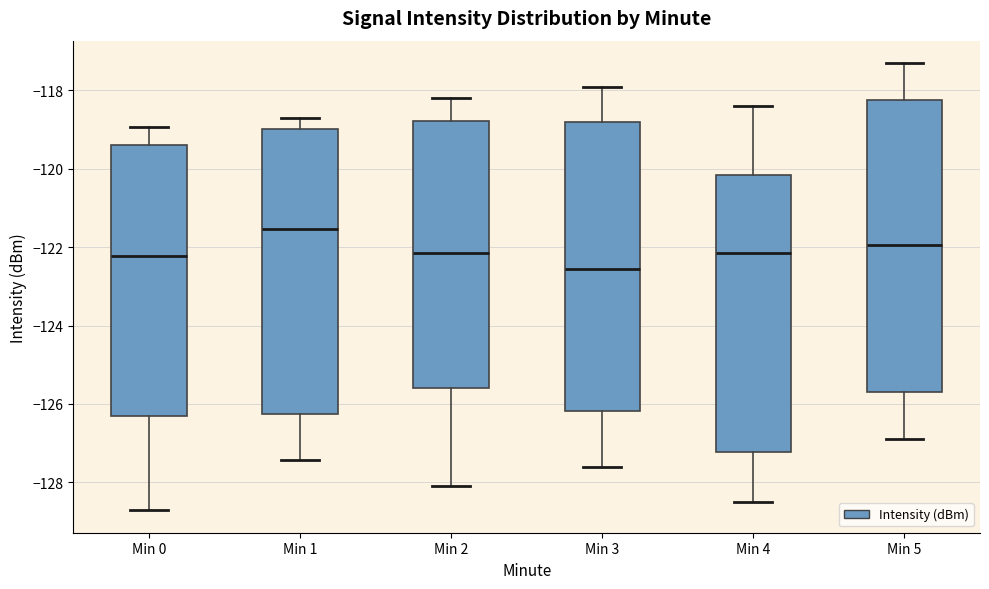

Which box's median line is the highest?

Min 1